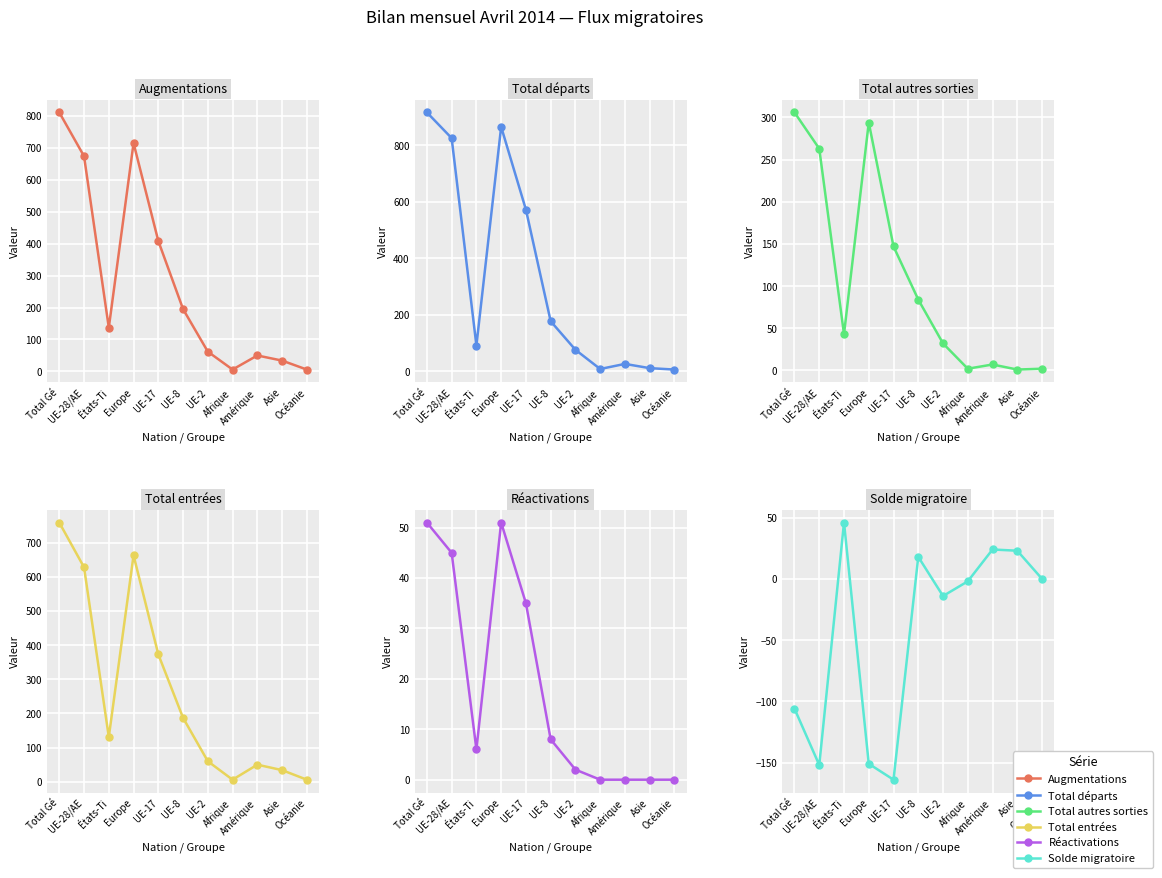

What is the value of the Solde migratoire point at the 6th from the left?

18